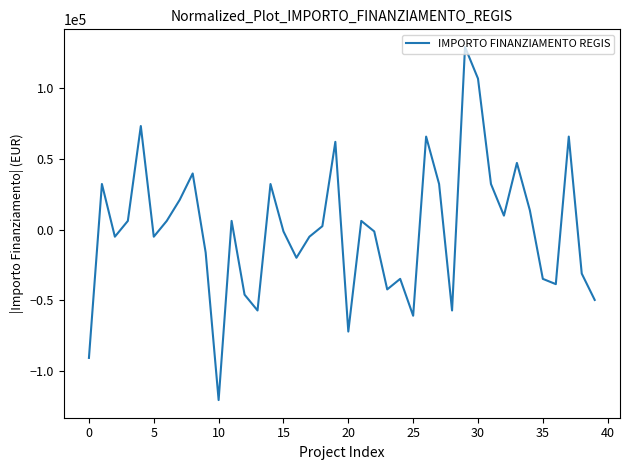

Reading left to right, list all the values displayed in this chart.

-90723.6	32228.3	-5029.8	6147.6	73212.3	-5029.8	6147.6	21050.9	39679.9	-16207.3	-120530.1	6147.6	-46013.8	-57191.3	32228.3	-1304.0	-19933.1	-5029.8	2421.8	62034.8	-72094.5	6147.6	-1304.0	-42288.0	-34836.4	-60917.1	65760.6	32228.3	-57191.3	129099.5	106744.6	32228.3	9873.4	47131.6	13599.2	-34836.4	-38562.2	65760.6	-31110.6	-49739.6